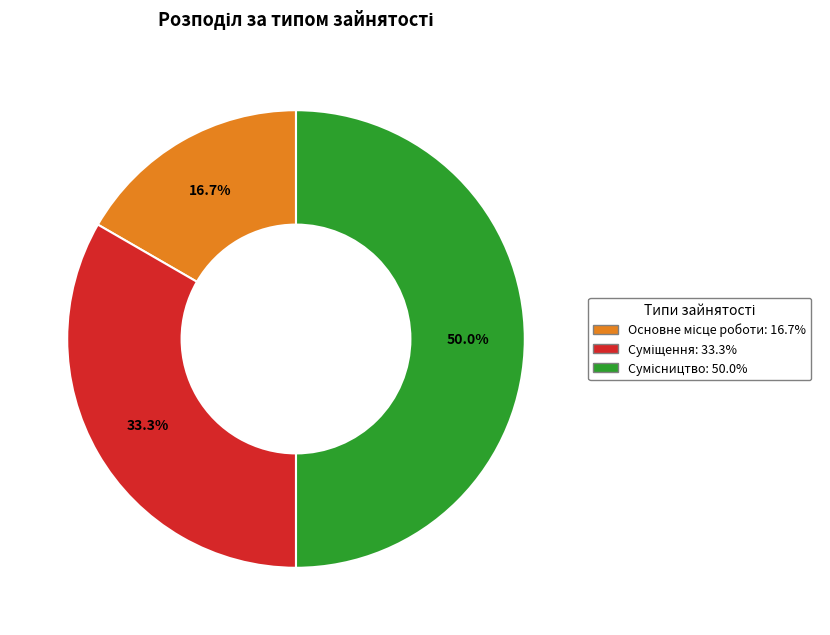

To the nearest percent, what is the difference between the largest and smallest slice percentages?

33%